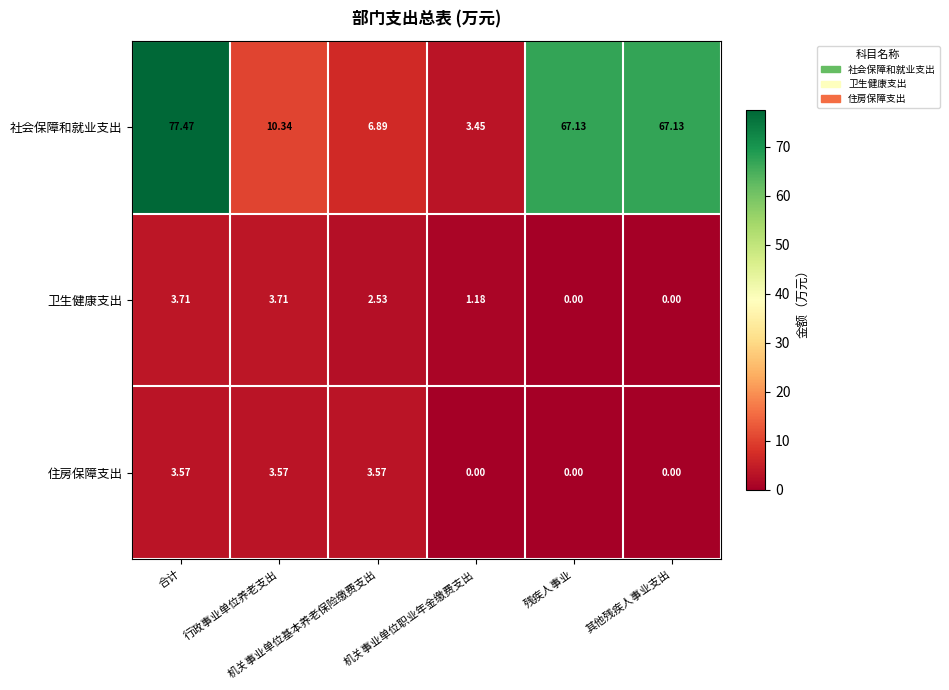

How many positive values does the 卫生健康支出 series have?

4